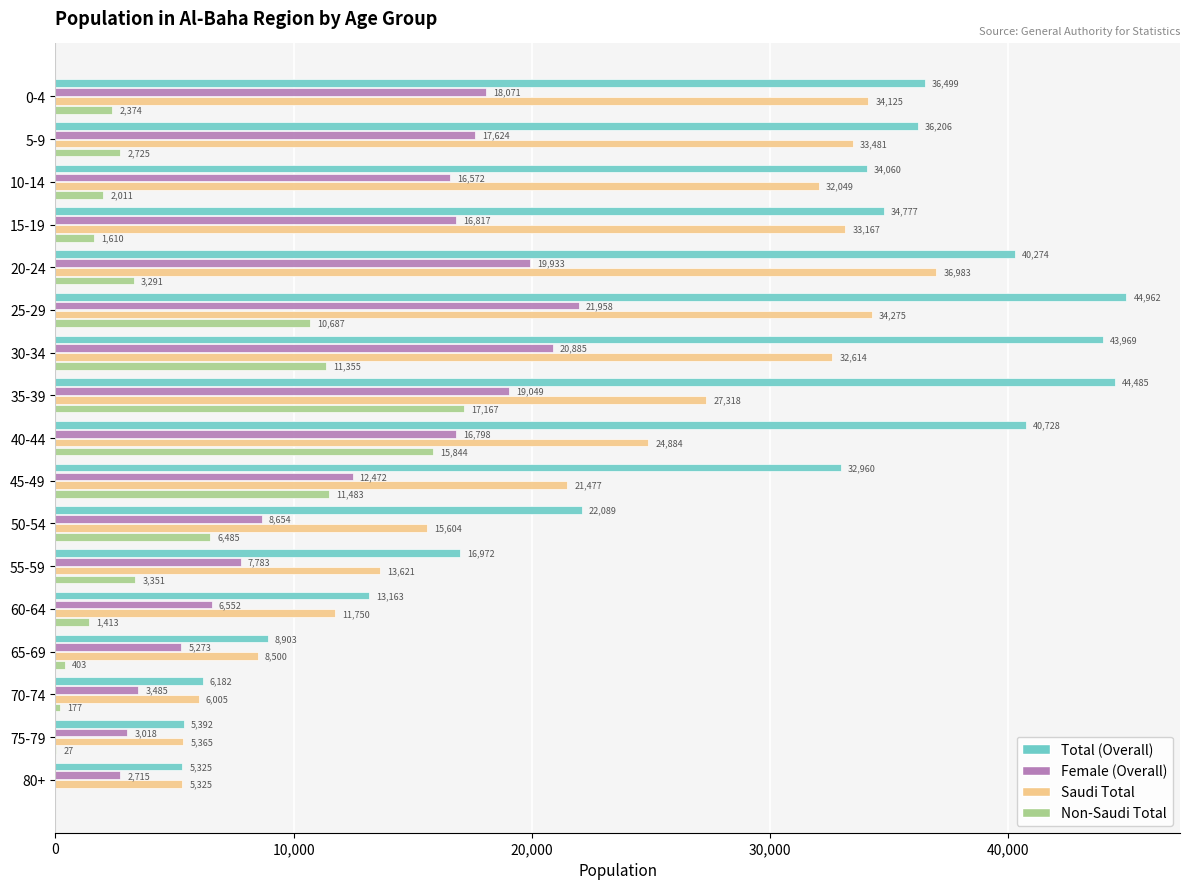

What is the average value of the Non-Saudi Total series?

5318